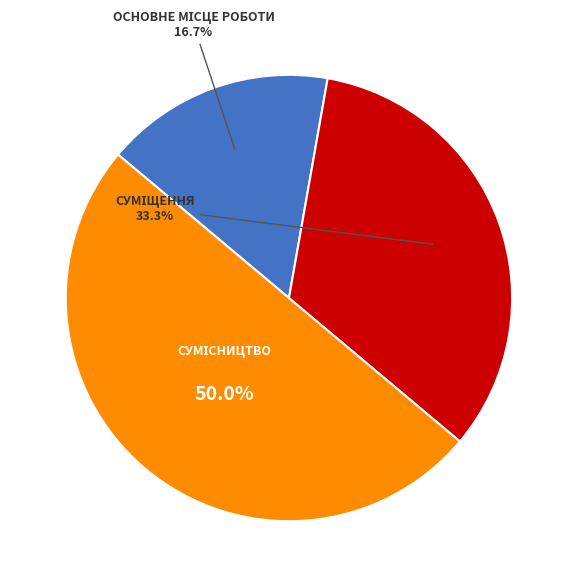

What is the largest slice in the pie chart?

Сумісництво